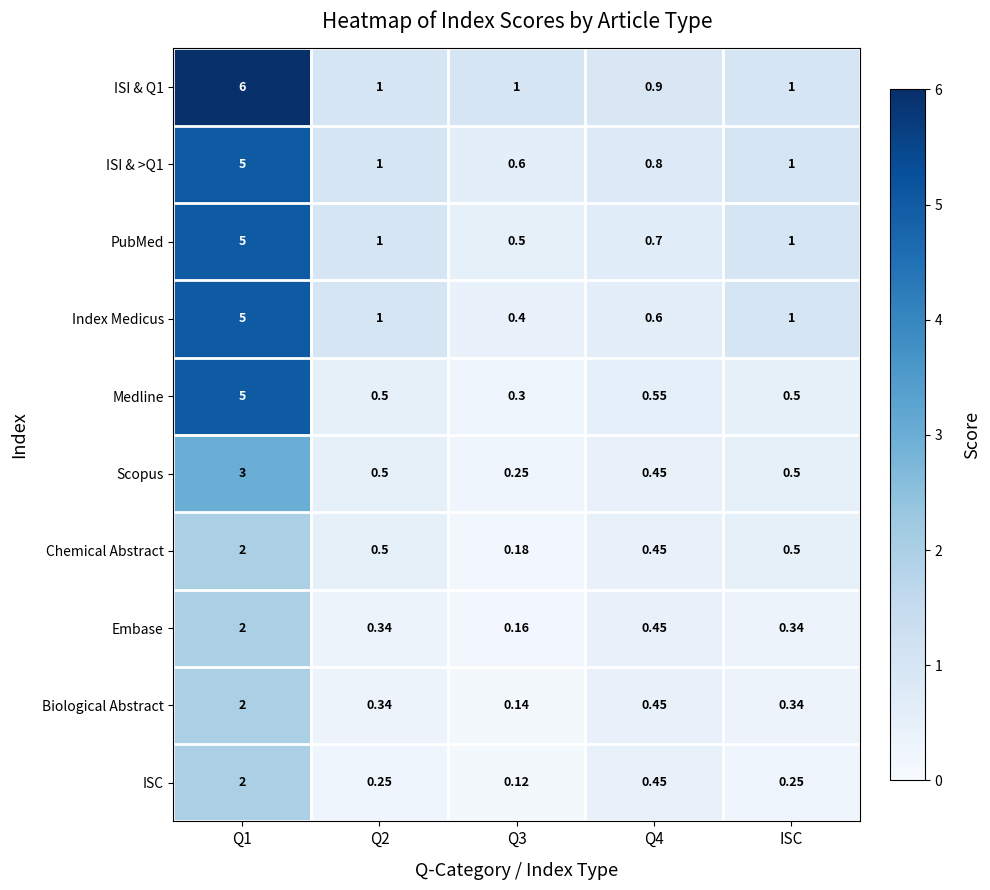

Between Q3 and Q4, which series saw the biggest shift?

ISC